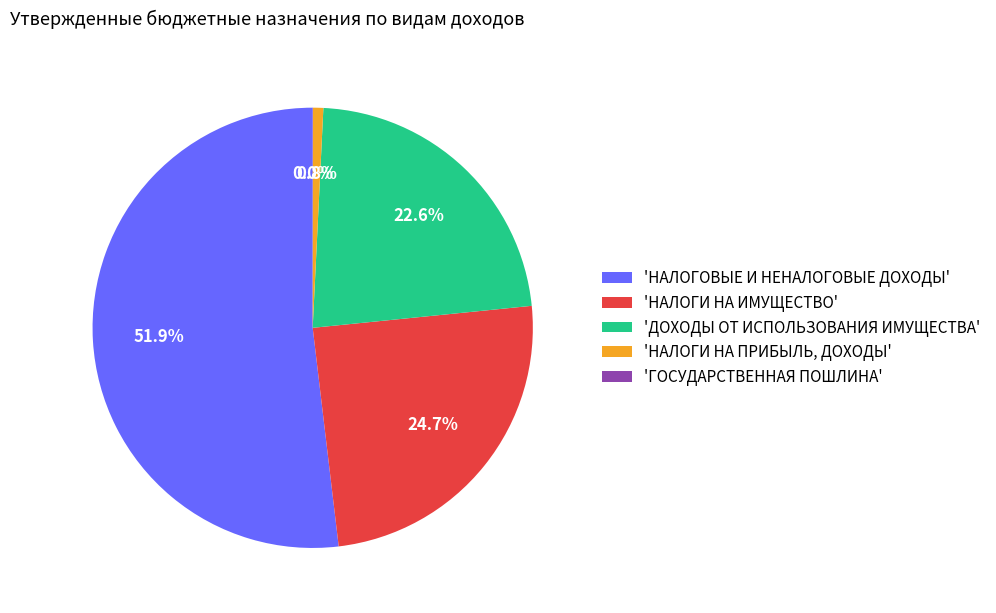

Which has a higher value, 'НАЛОГОВЫЕ И НЕНАЛОГОВЫЕ ДОХОДЫ' or 'ДОХОДЫ ОТ ИСПОЛЬЗОВАНИЯ ИМУЩЕСТВА'?

'НАЛОГОВЫЕ И НЕНАЛОГОВЫЕ ДОХОДЫ'